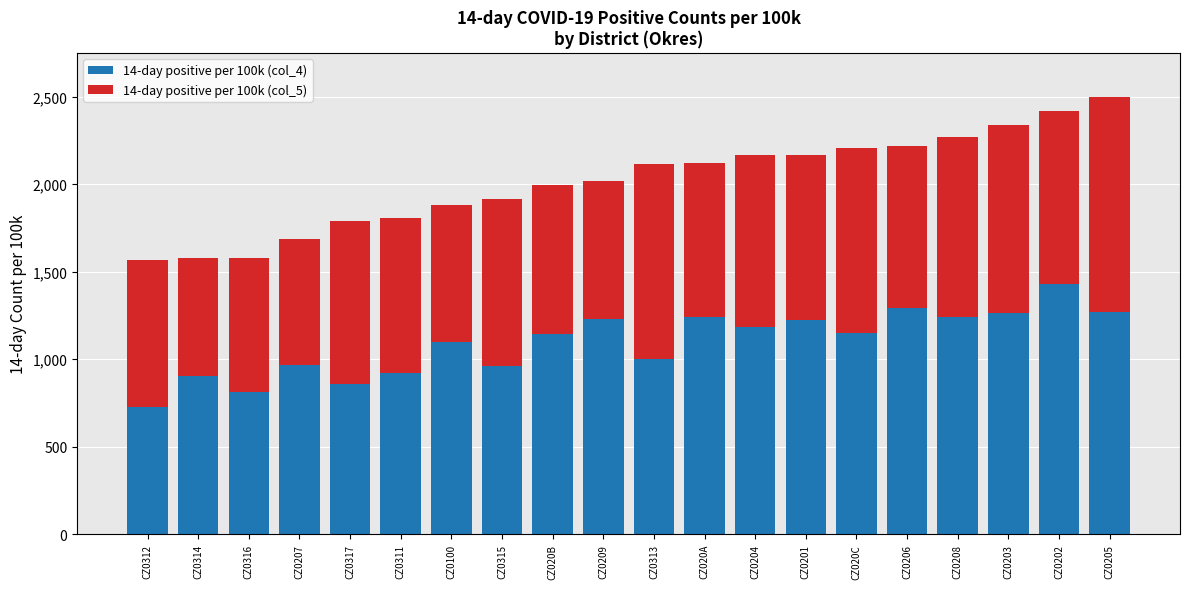

What is the difference between the 14-day positive per 100k (col_4) values at CZ0207 and CZ0208?

277.5